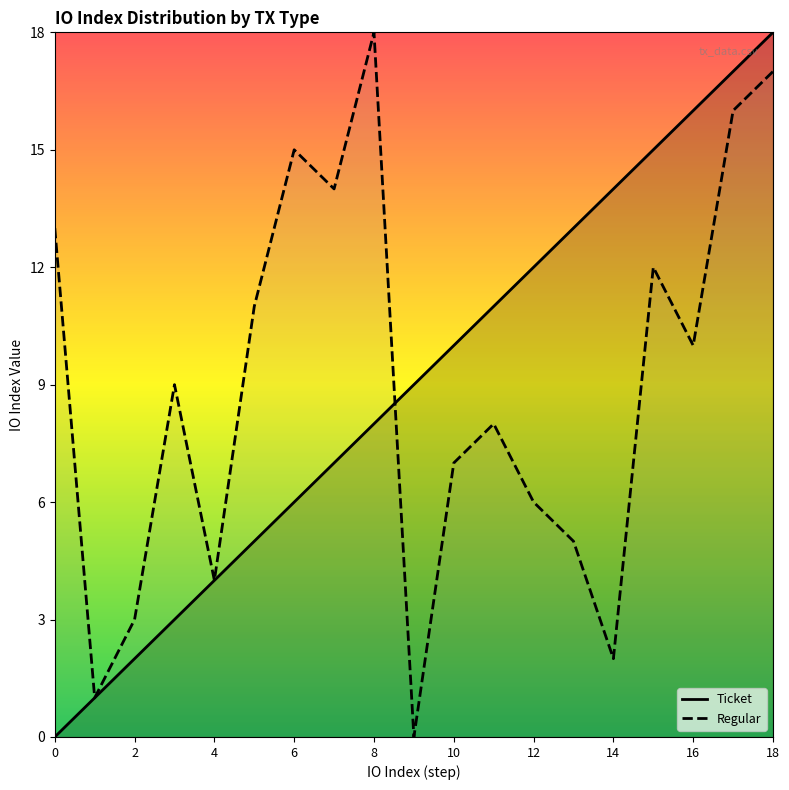

At 16, list the series in order from smallest to largest.

Regular, Ticket